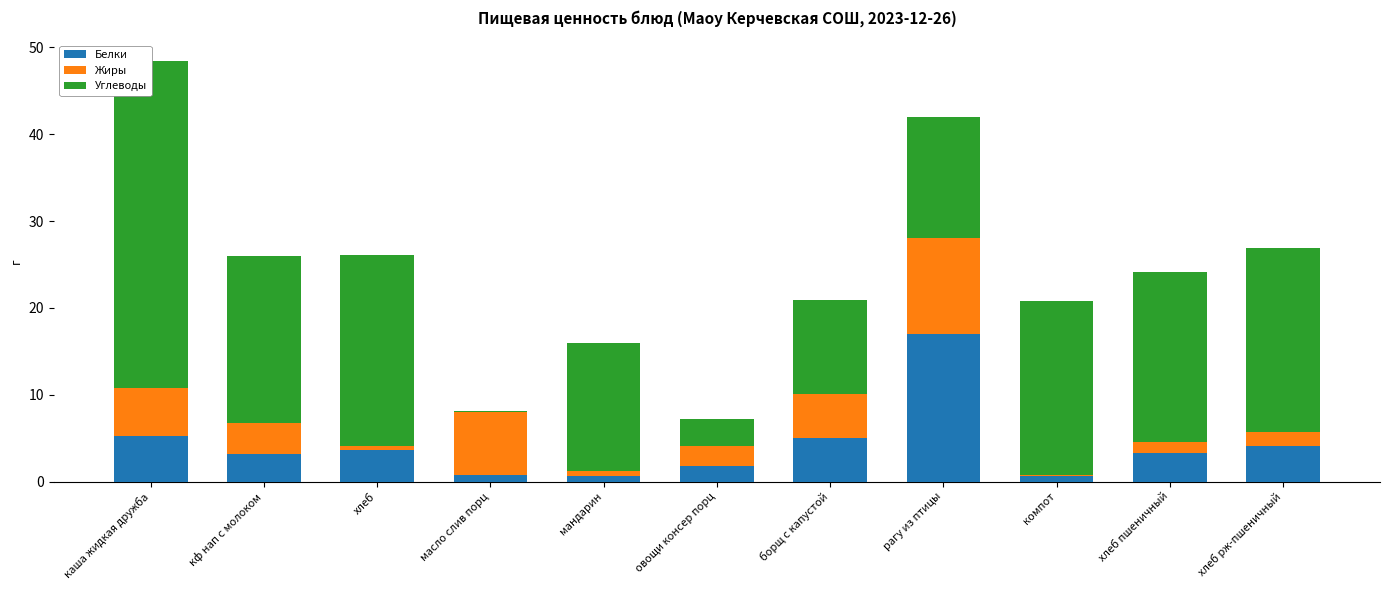

What is the sum of all Белки values?

45.2